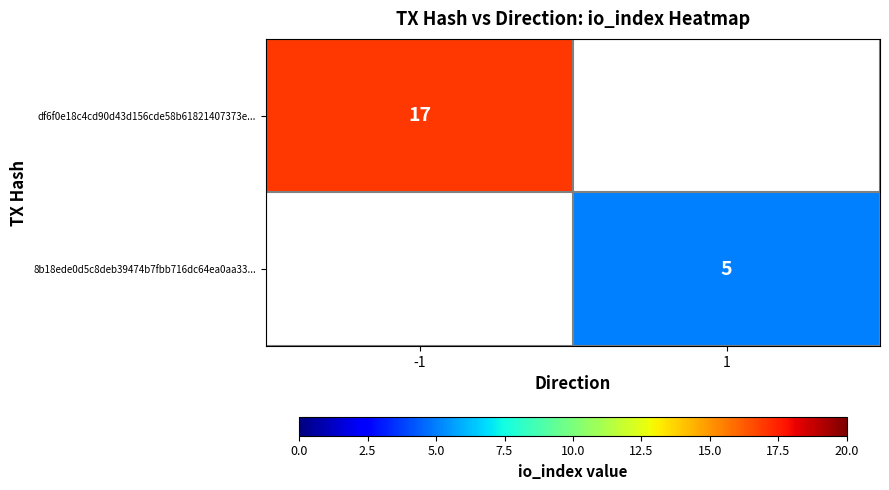

The 8b18ede0d5c8deb39474b7fbb716dc64ea0aa33... series shows 8 at 1. True or false?

False